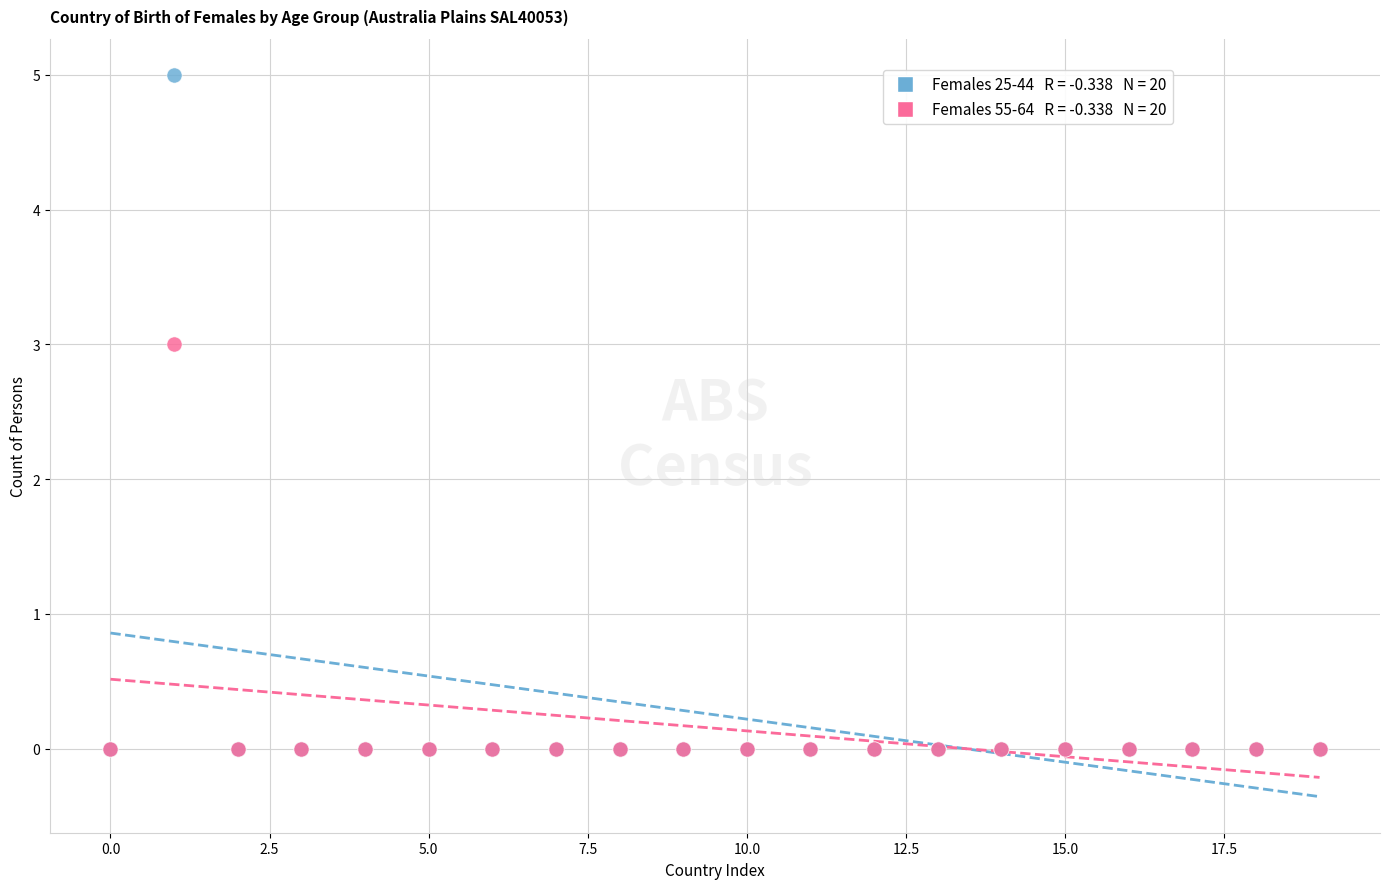

Across all series, what Y value is closest to 2?

3